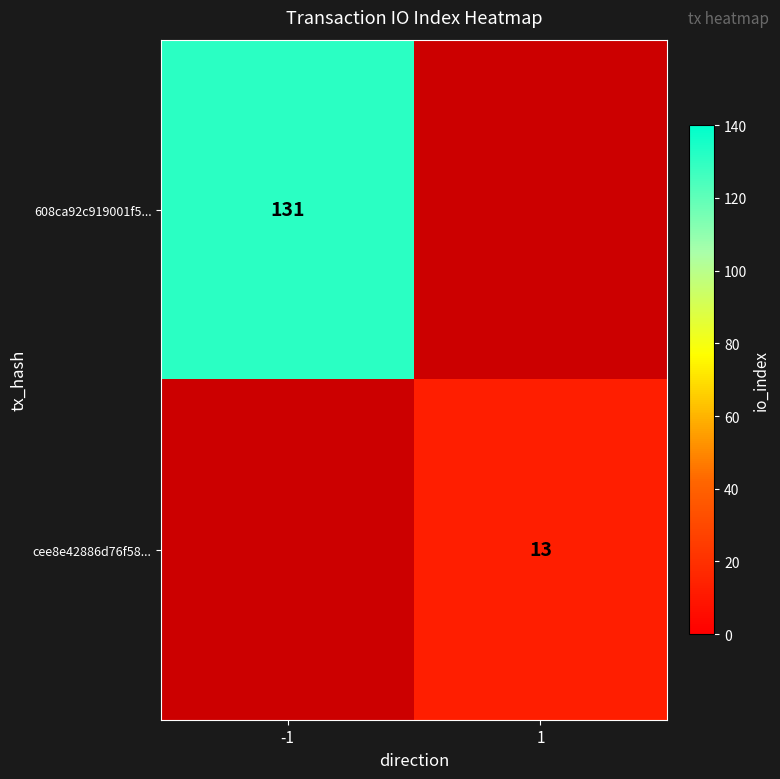

Is it true that 608ca92c919001f5... equals 55 at -1?

False